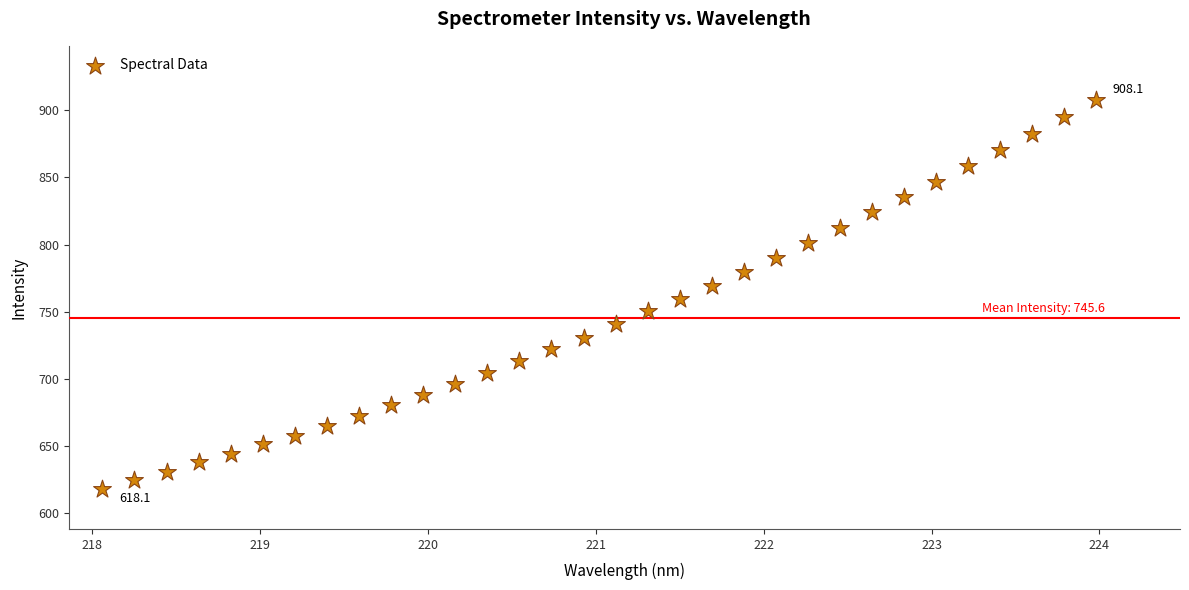

What is the range of Y values (max minus min)?

289.9